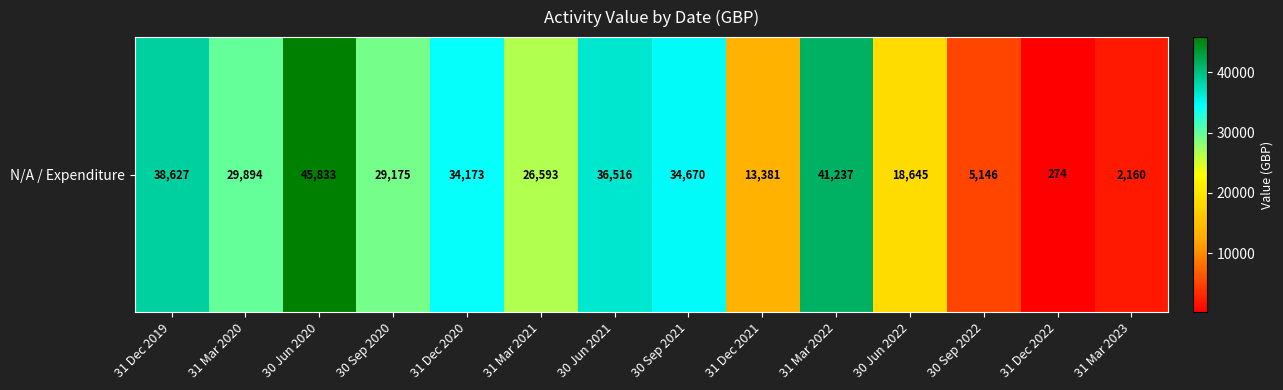

Reading left to right, extract all data points from this chart.

31 Dec 2019=38627.0	31 Mar 2020=29893.8	30 Jun 2020=45832.6	30 Sep 2020=29174.6	31 Dec 2020=34173.4	31 Mar 2021=26593.0	30 Jun 2021=36516.3	30 Sep 2021=34670.2	31 Dec 2021=13380.5	31 Mar 2022=41237.1	30 Jun 2022=18645.5	30 Sep 2022=5146.1	31 Dec 2022=274.3	31 Mar 2023=2160.0